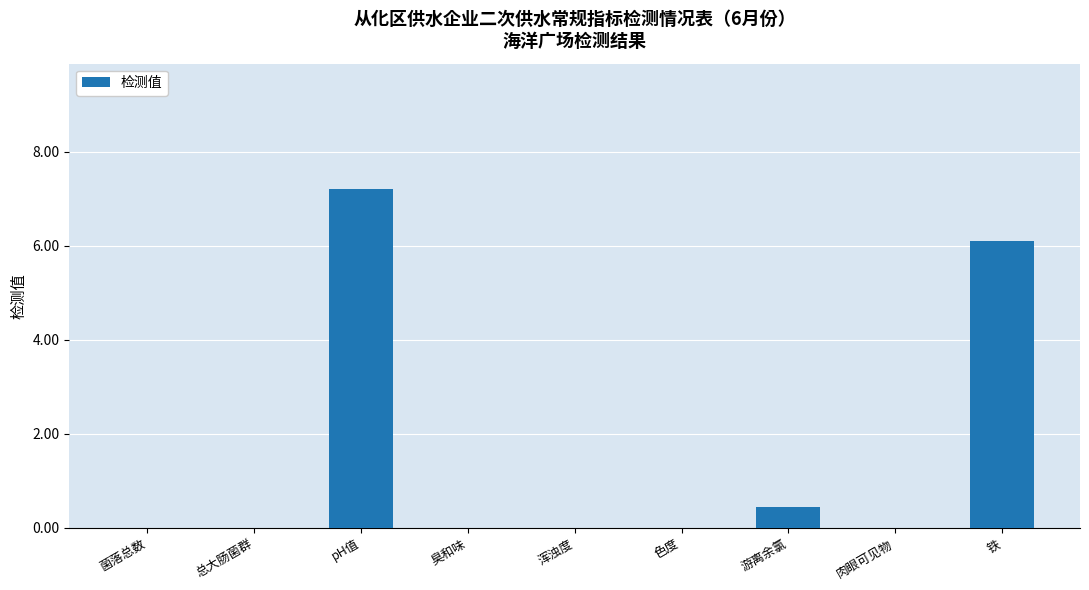

Which label corresponds to the largest value in the chart?

pH值